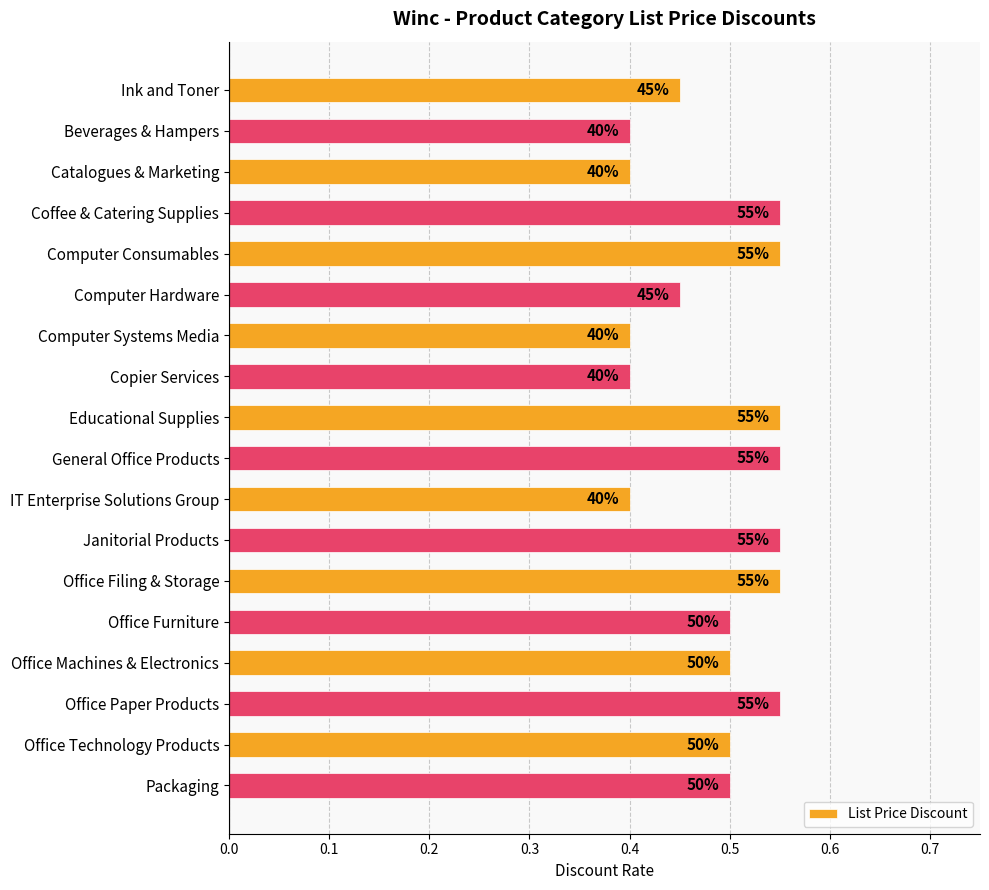

Are the bars horizontal?

Yes